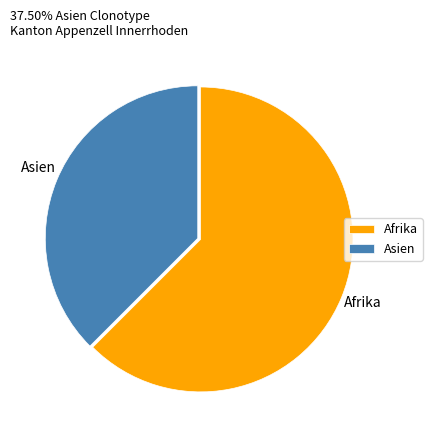

How many slices are in this pie chart?

2